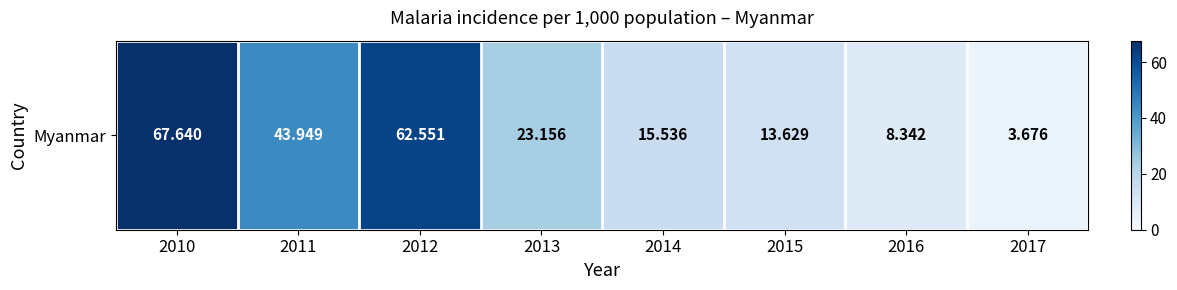

Which label corresponds to the largest value in the chart?

2010